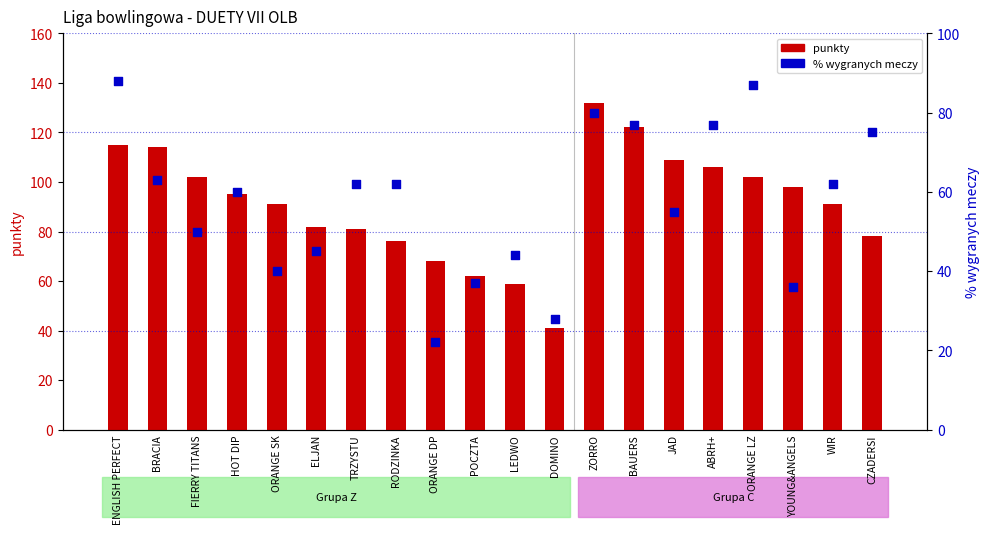

What is the total value across all series at YOUNG&ANGELS?

134